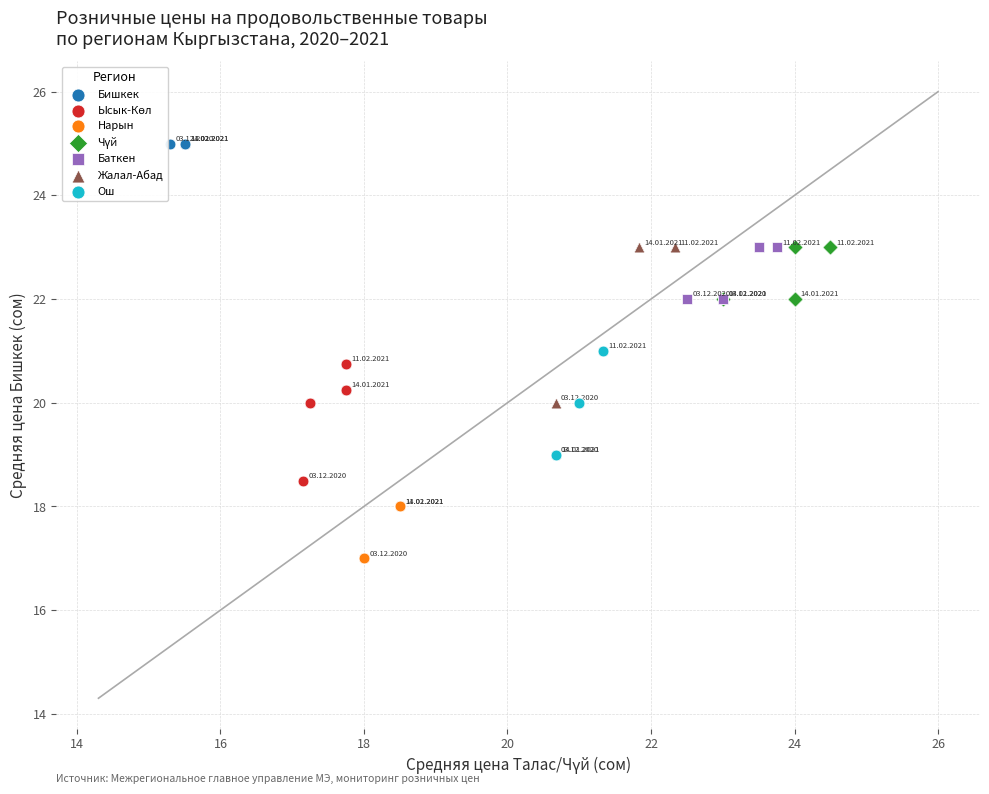

Which series contains the lowest Y value?

Нарын